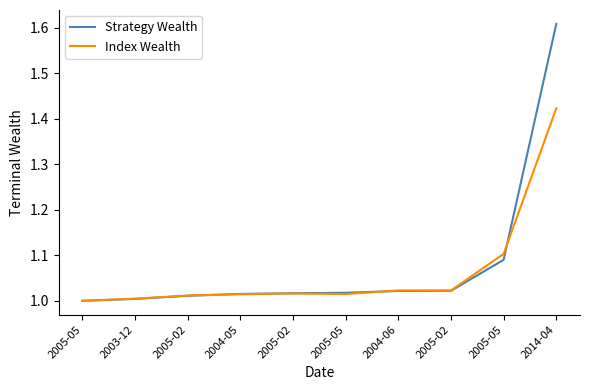

What is the label of the 4th point from the right?

2004-06